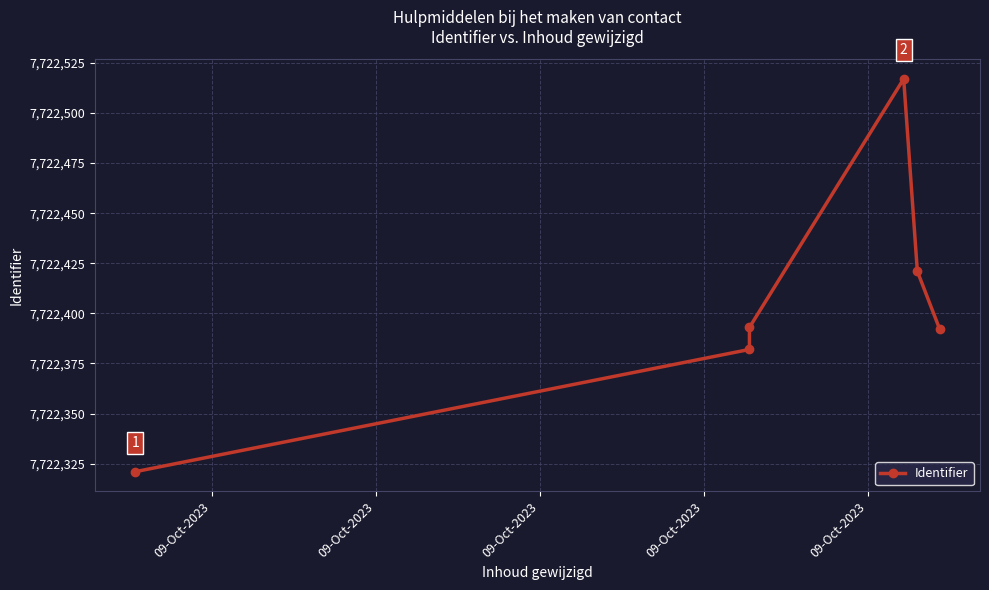

Read the value at 09-Oct-2023, to the nearest 10.

7722420